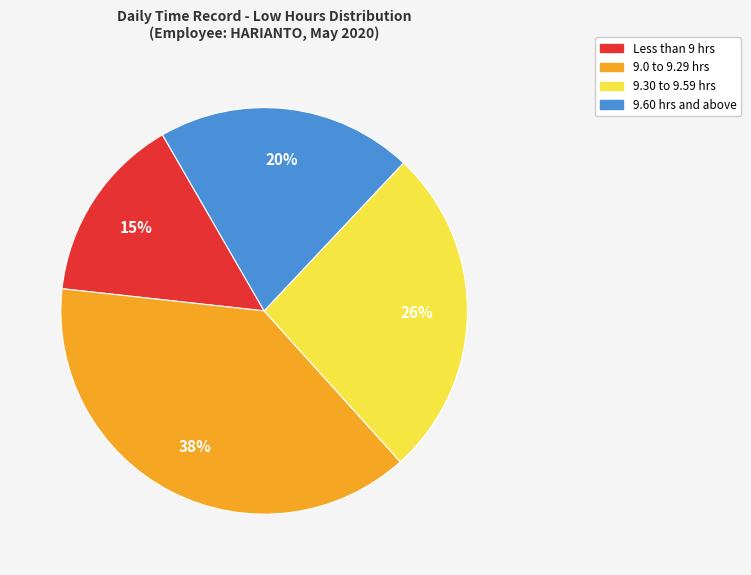

Is it true that 9.30 to 9.59 hrs is 26% of the pie?

True